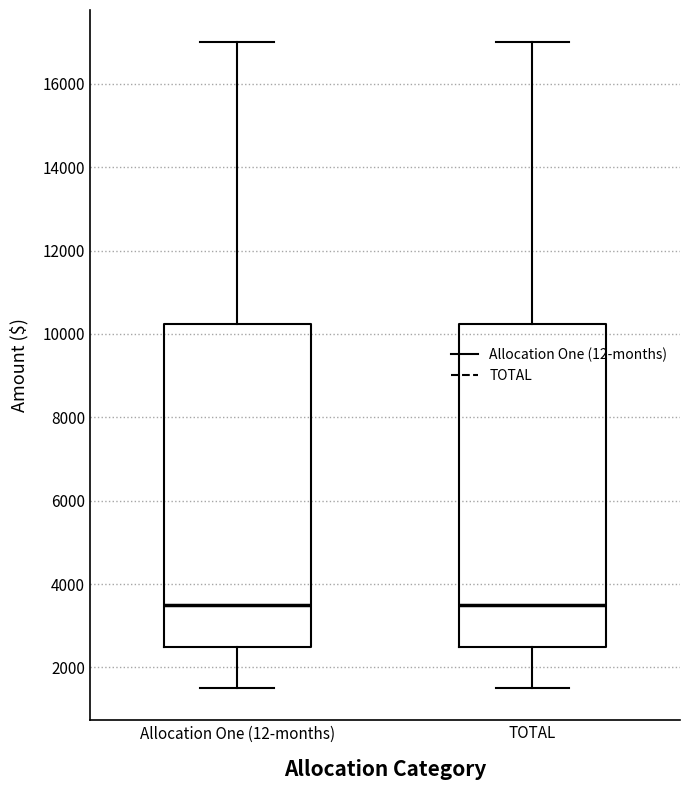

Reading left to right, transcribe this box plot: for each box, give where its median line is, the range the box spans, and where its two whiskers end, as read against the y-axis. The values are not printed on the chart, so give them approximately, as read against the axis.

Allocation One (12-months): median 3600, box 2600 to 10200, whiskers 1600 to 17000
TOTAL: median 3600, box 2600 to 10200, whiskers 1600 to 17000